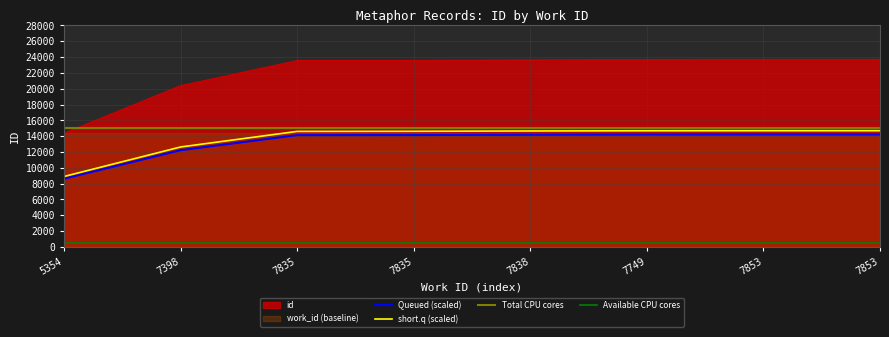

The value of Available CPU cores at 5354 is 185.0. True or false?

False